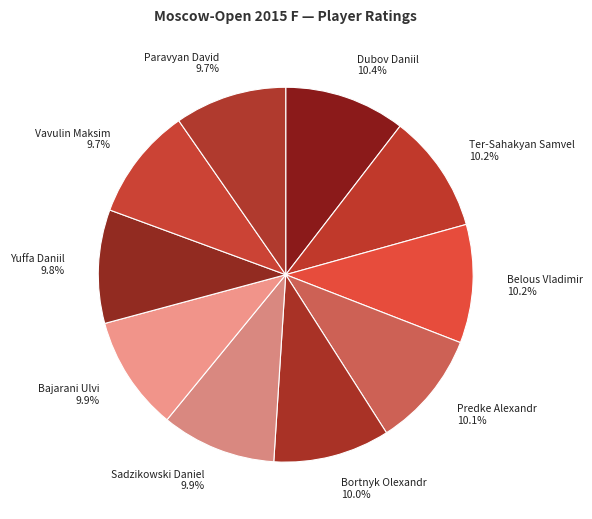

What percentage is the Yuffa Daniil slice, to the nearest percent?

10%